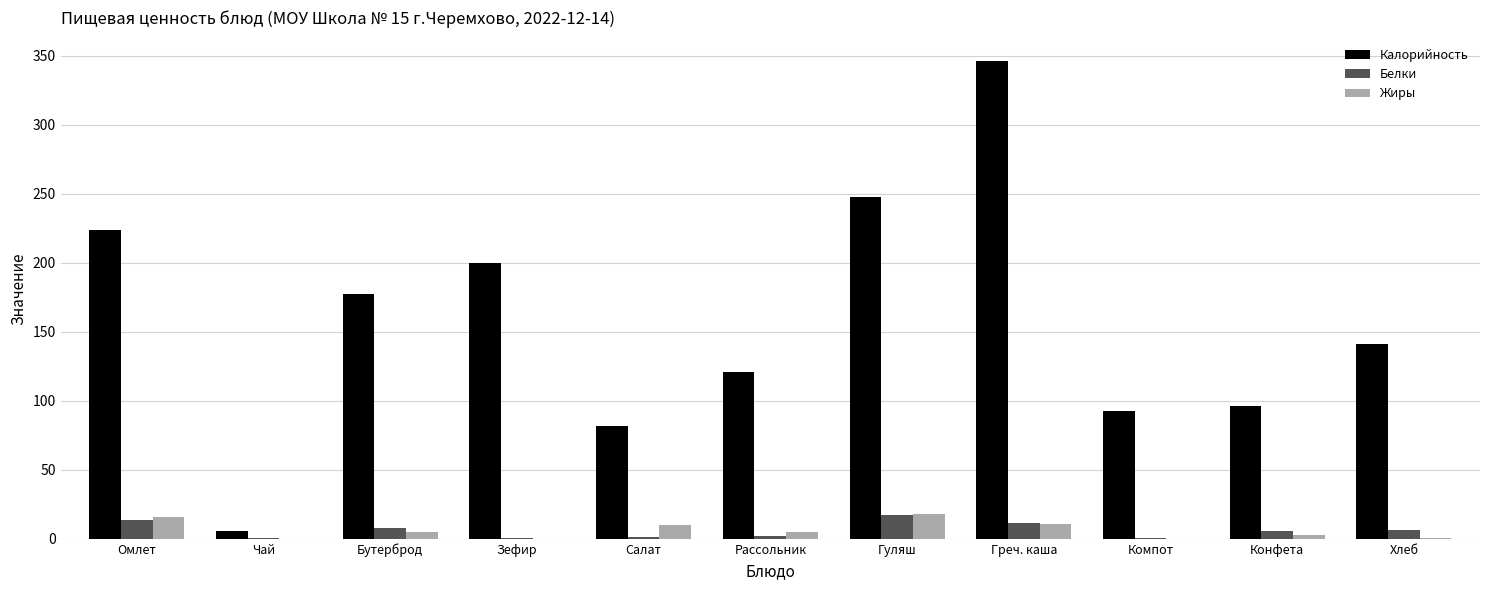

What are all the series names shown in the legend?

Калорийность, Белки, Жиры